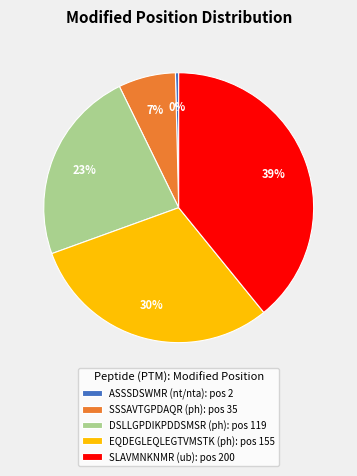

Count the number of slices in the pie.

5